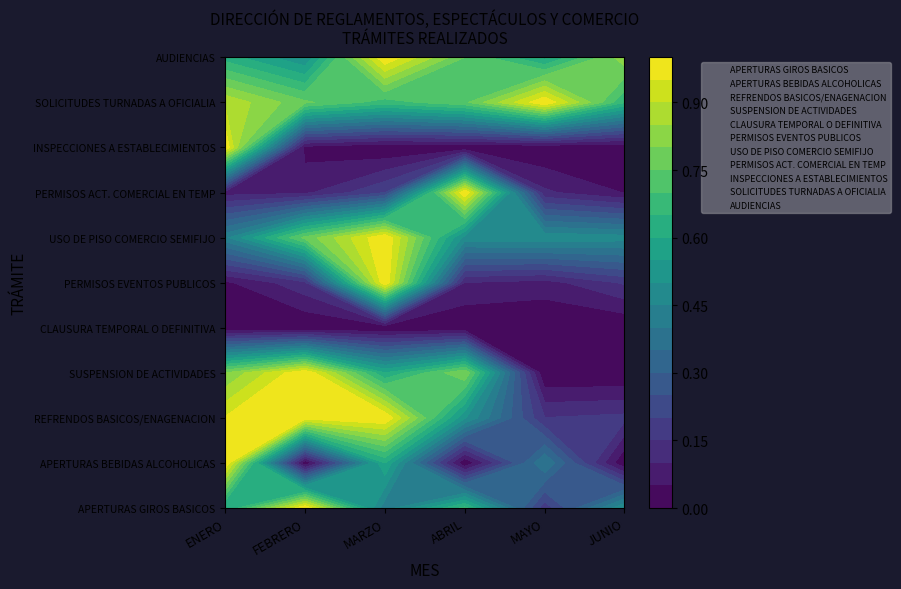

Where is CLAUSURA TEMPORAL O DEFINITIVA nearest to the value 4?

ENERO